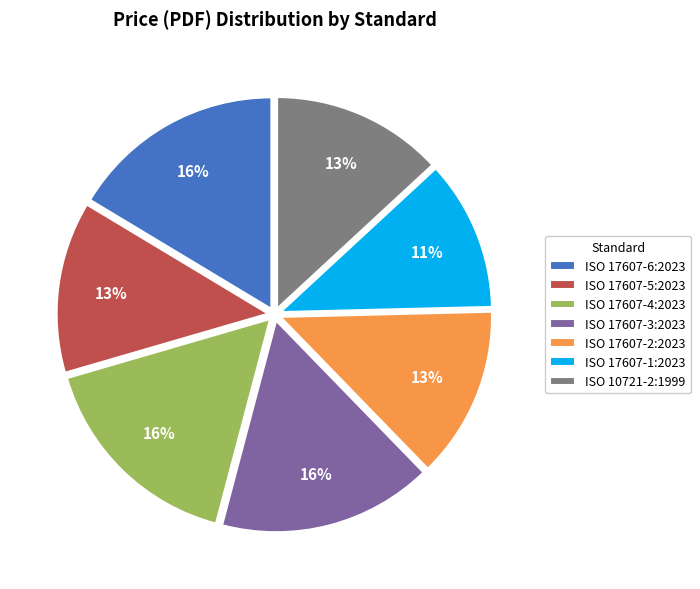

How many slices are in this pie chart?

7